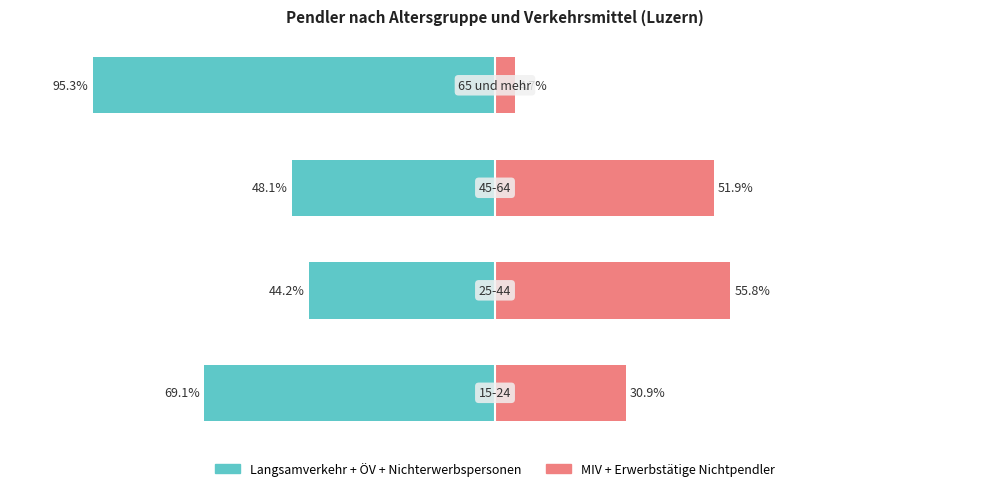

How many data points in MIV + Erwerbstätige Nichtpendler are less than 51?

2